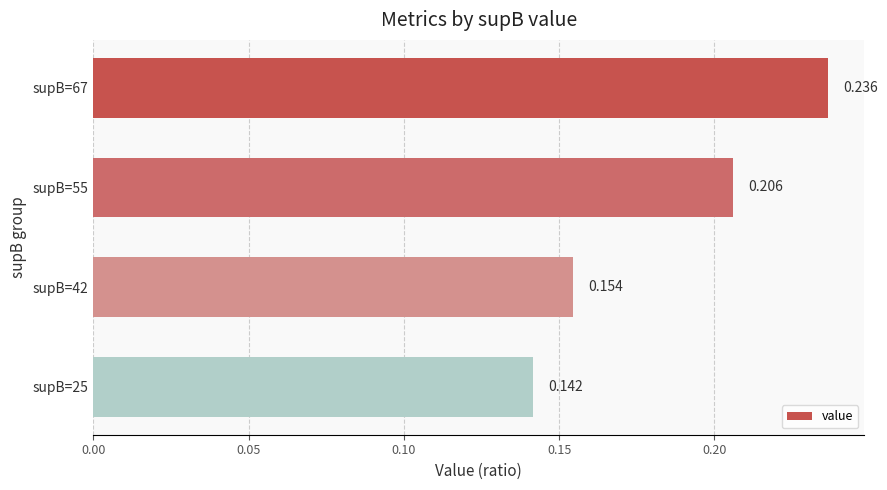

How many distinct data groups are displayed?

1